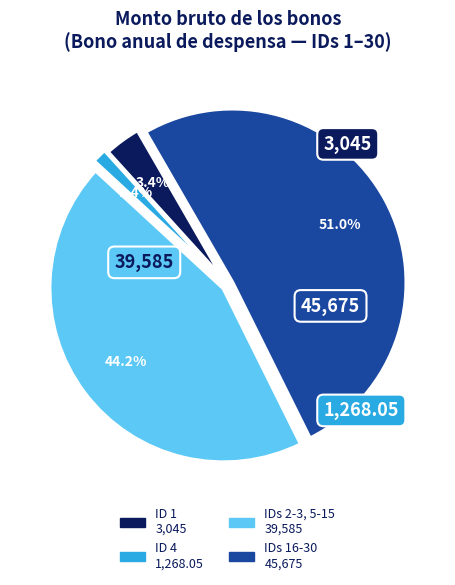

Is there a majority slice in this chart?

Yes